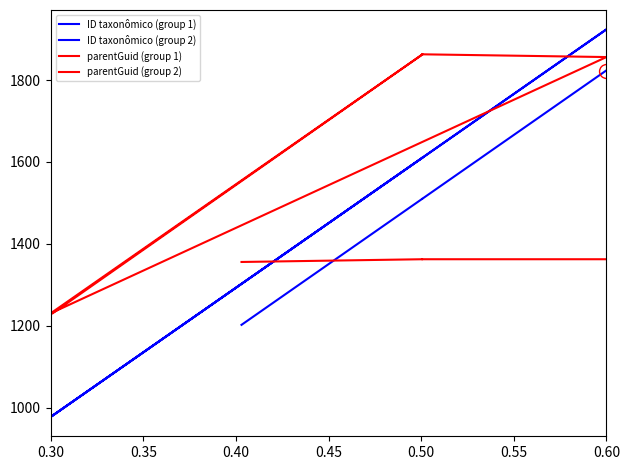

What are all the series names shown in the legend?

ID taxonômico (group 1), ID taxonômico (group 2), parentGuid (group 1), parentGuid (group 2)